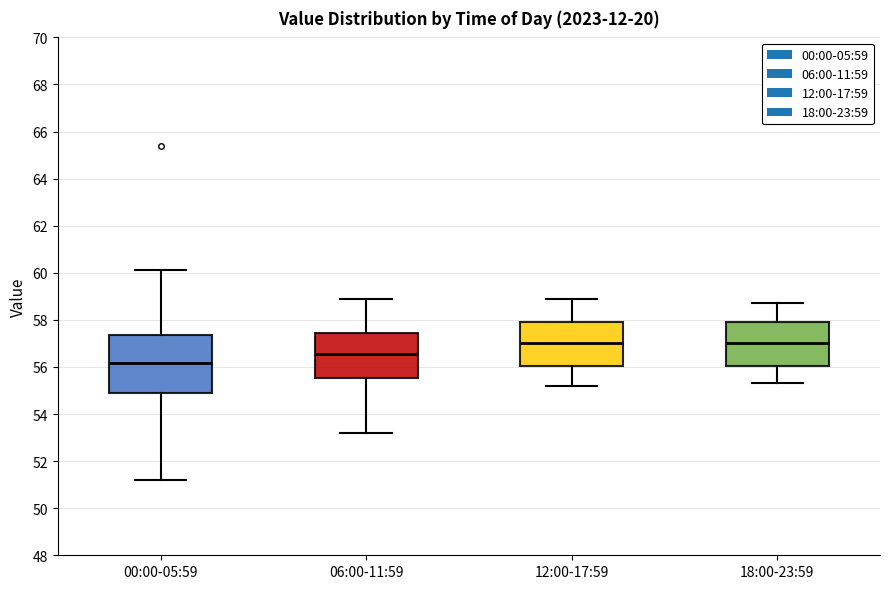

Which box is the tallest, from its lower edge to its upper edge?

00:00-05:59